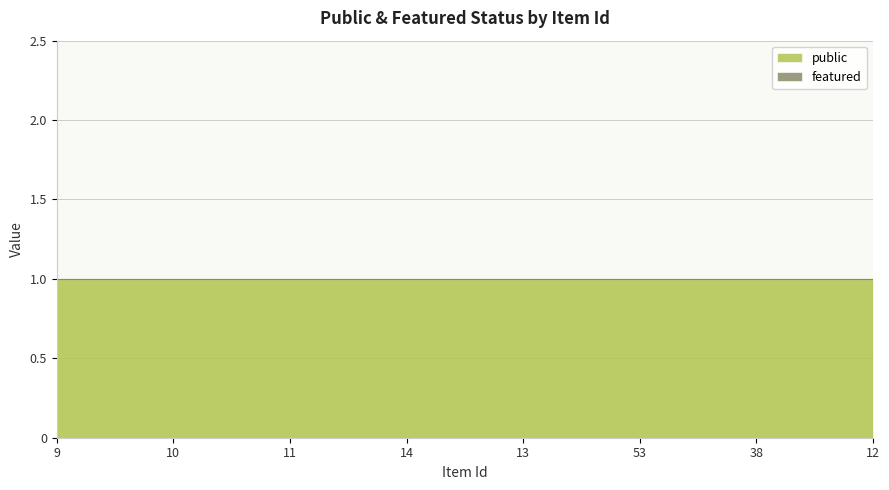

What position from the right is 12?

1